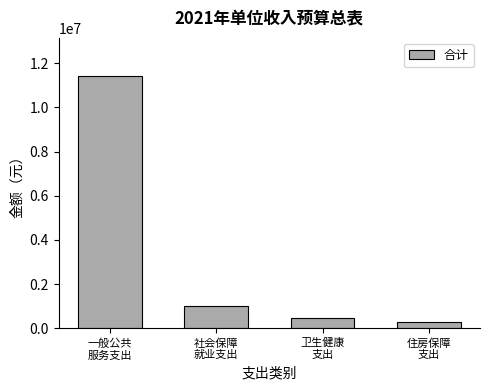

What is the ratio of the value at 社会保障
就业支出 to the value at 卫生健康
支出?

2.3